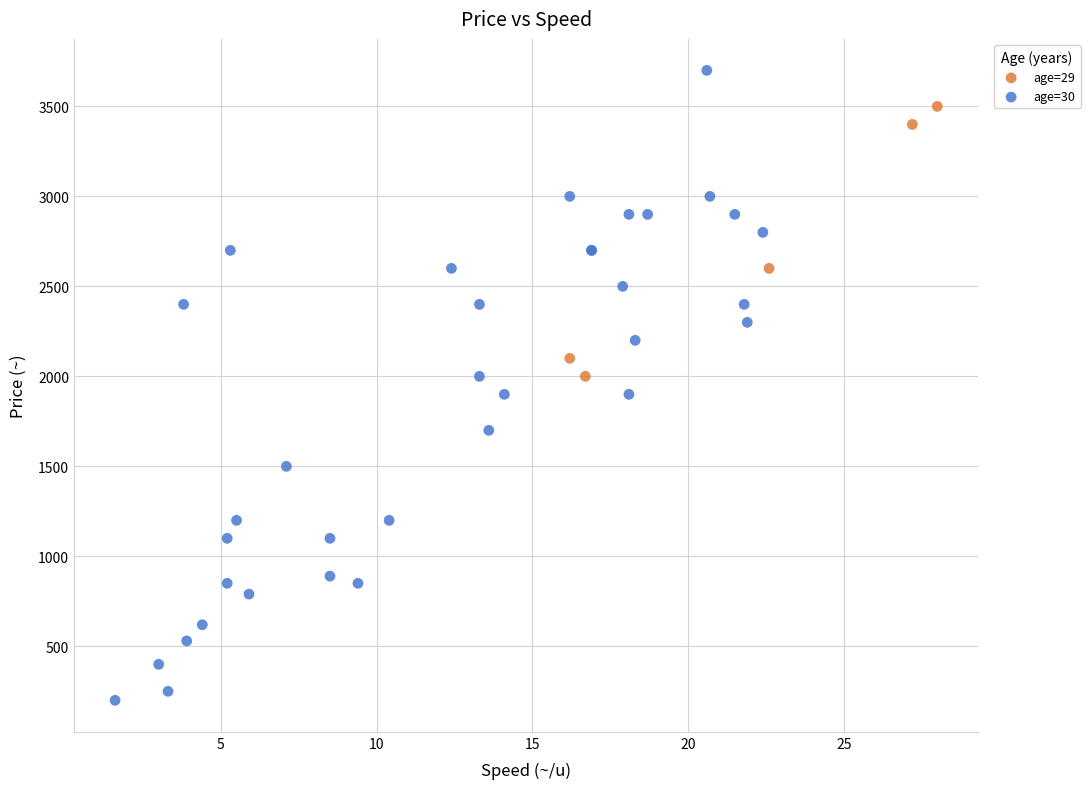

Which series contains the highest Y value?

age=30